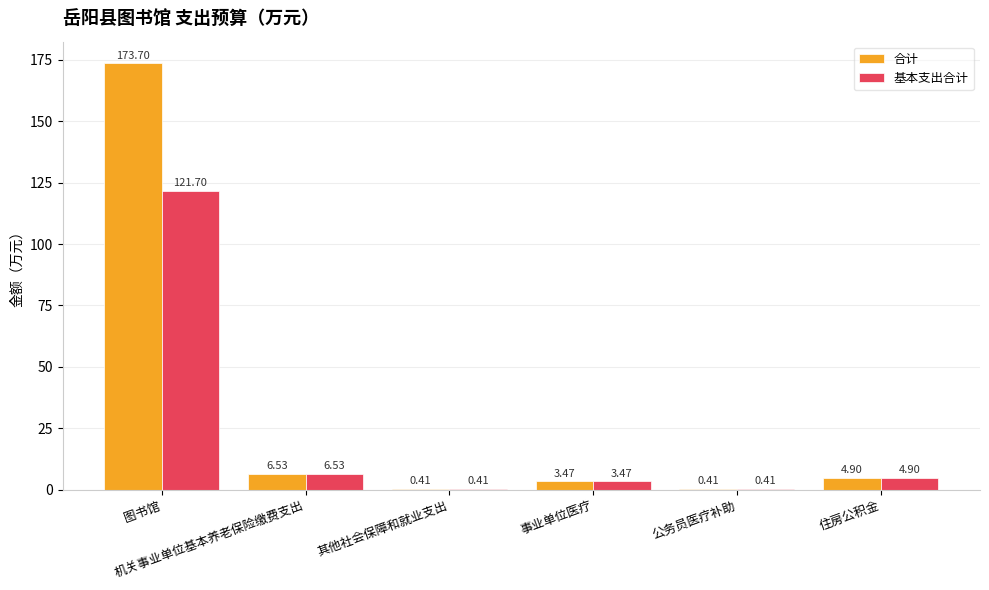

How many series are shown in this chart?

2